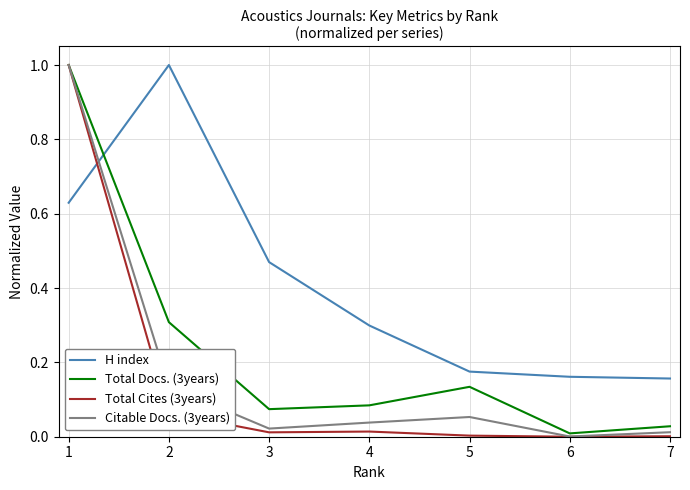

Which series has the largest range (max minus min)?

Total Cites (3years)